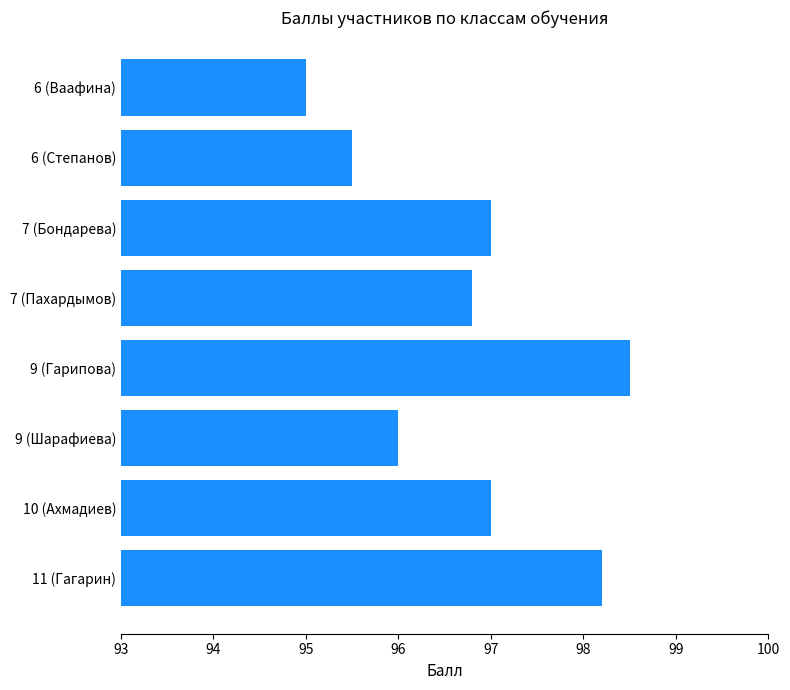

True or false: the data shows 97.0 at 7 (Бондарева).

True